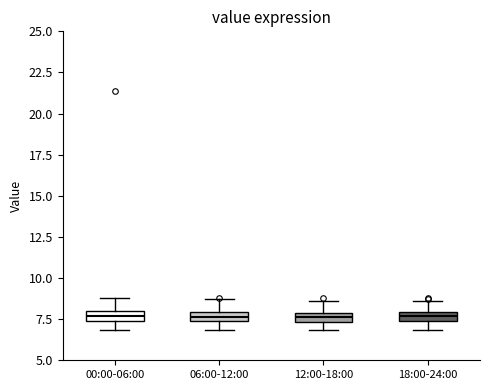

Where does the lower whisker of the box for 00:00-06:00 end on the y-axis? The values are not printed on the chart, so give them approximately, as read against the axis.

7.0